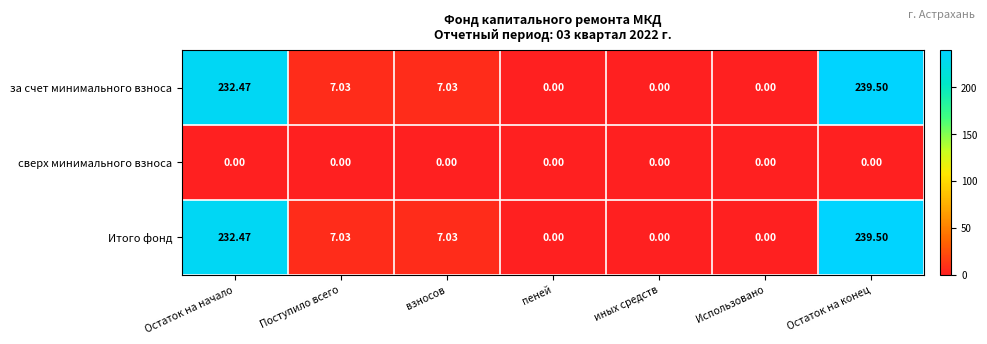

At which category is the sum across all series the highest?

Остаток на конец